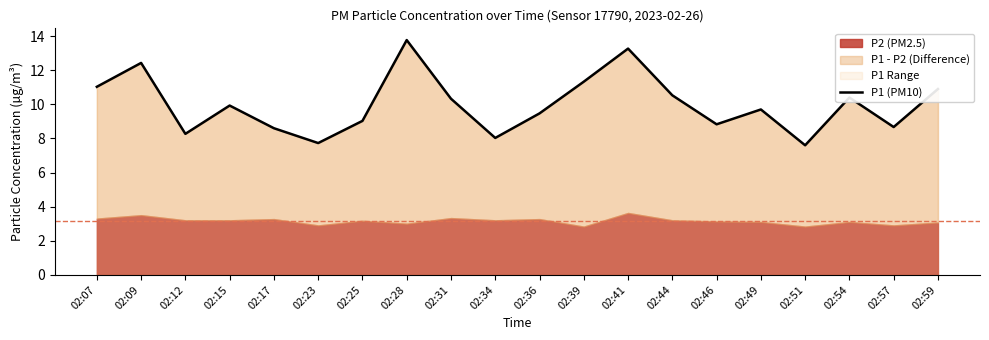

Rank the categories by value from highest to lowest.

02:28, 02:41, 02:09, 02:39, 02:07, 02:59, 02:44, 02:54, 02:31, 02:15, 02:49, 02:36, 02:25, 02:46, 02:57, 02:17, 02:12, 02:34, 02:23, 02:51